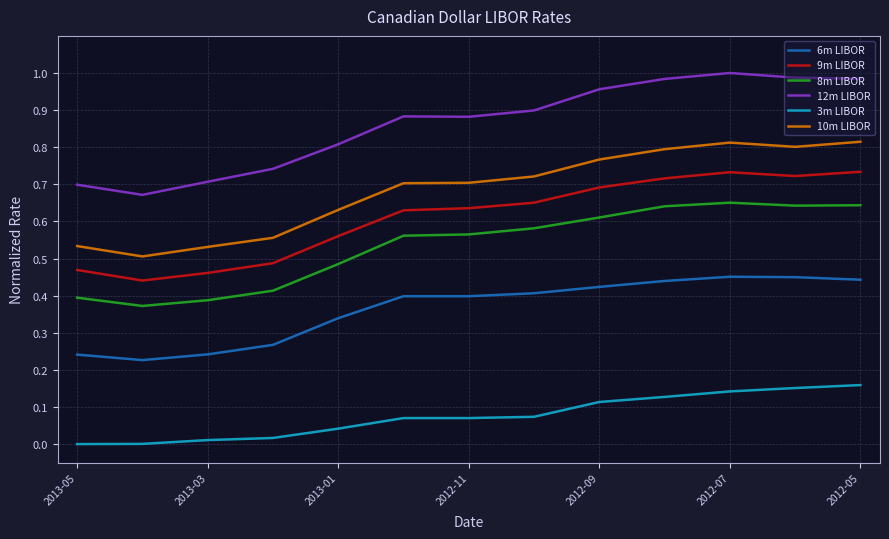

Does the chart display data point markers on the line(s)?

No